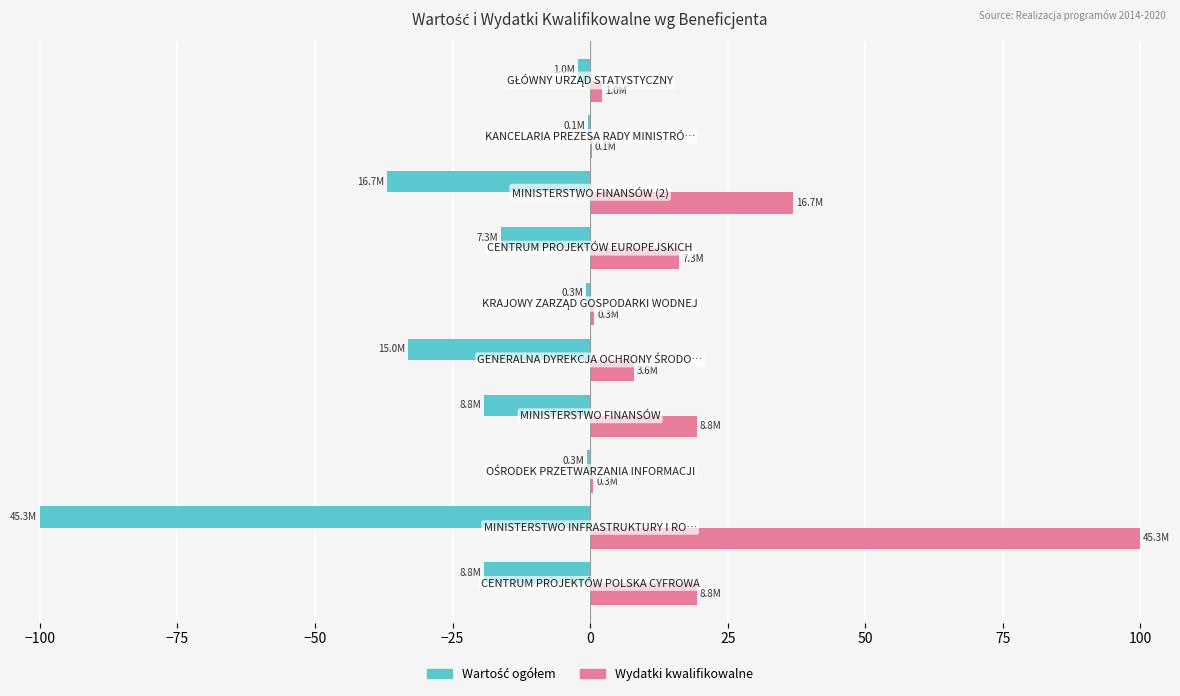

Which series has the largest total across all categories?

Wydatki kwalifikowalne